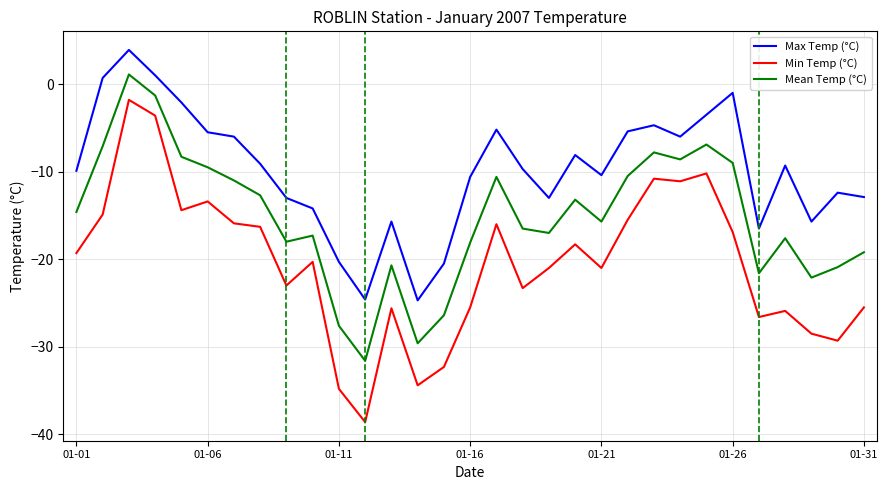

What is the maximum value shown in the chart?

3.9